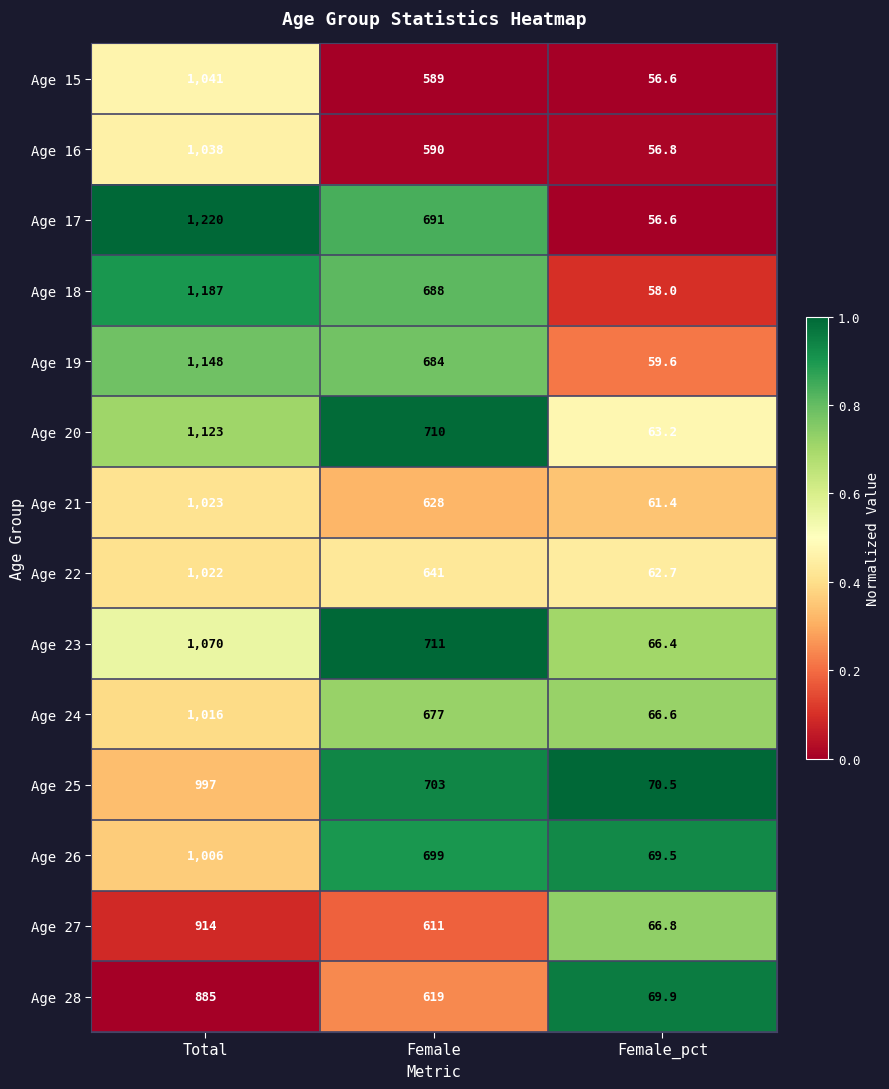

What is the maximum value shown in the chart?

1220.0